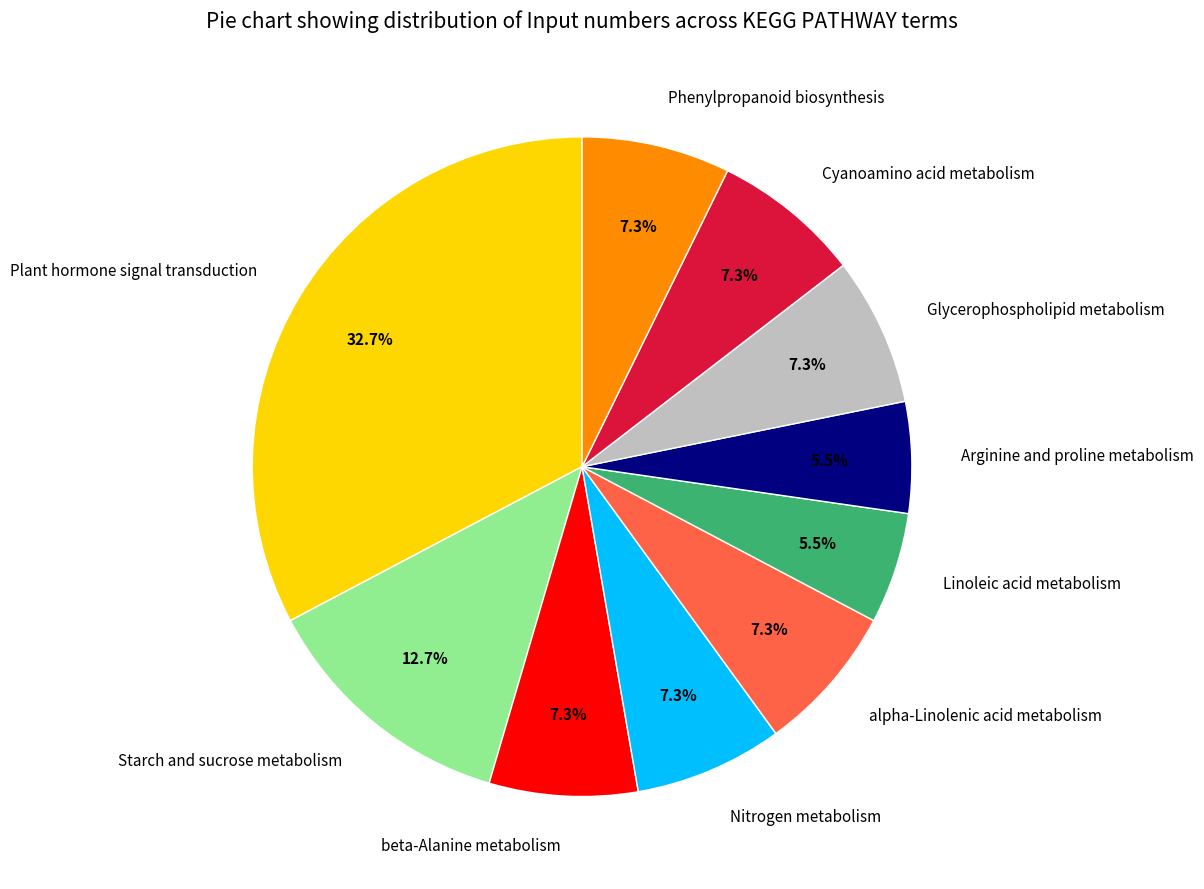

True or false: Starch and sucrose metabolism accounts for 13% of the total.

True